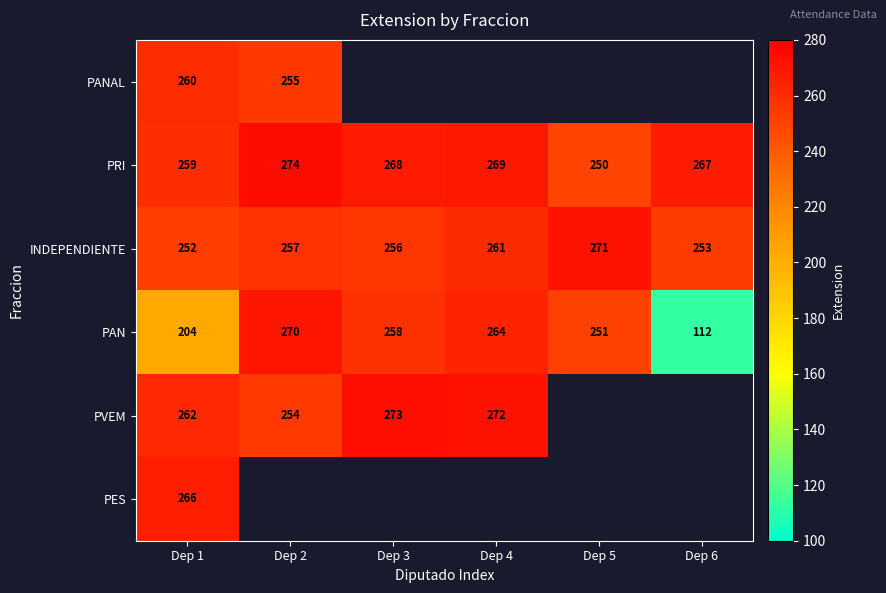

What value does the PAN series have at Dep 3?

258